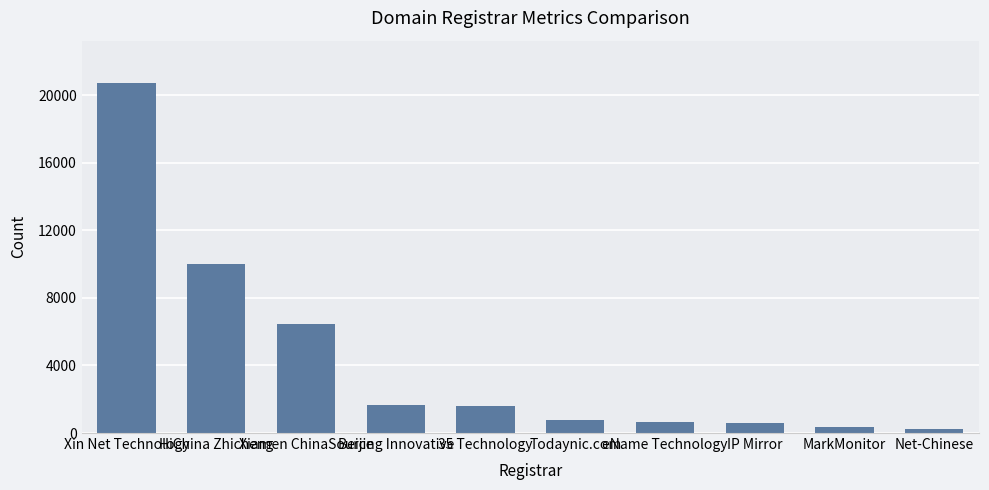

How many values are below 1607?

5